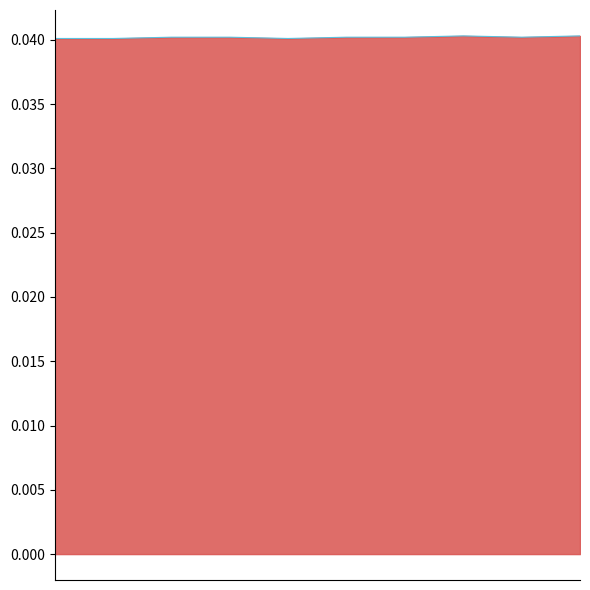

List the labels in order of value, smallest first.

0, 1, 4, 2, 3, 5, 6, 8, 7, 9